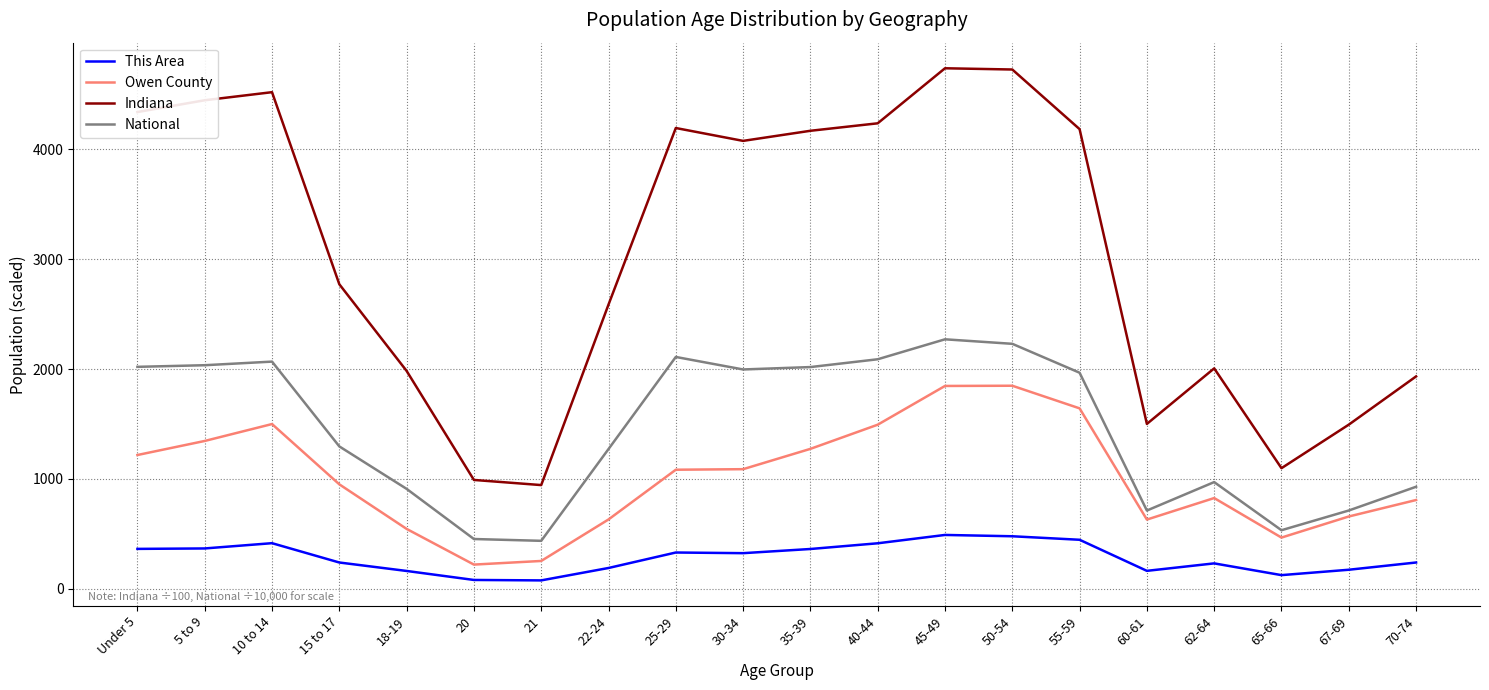

True or false: Owen County and This Area intersect in this chart.

False